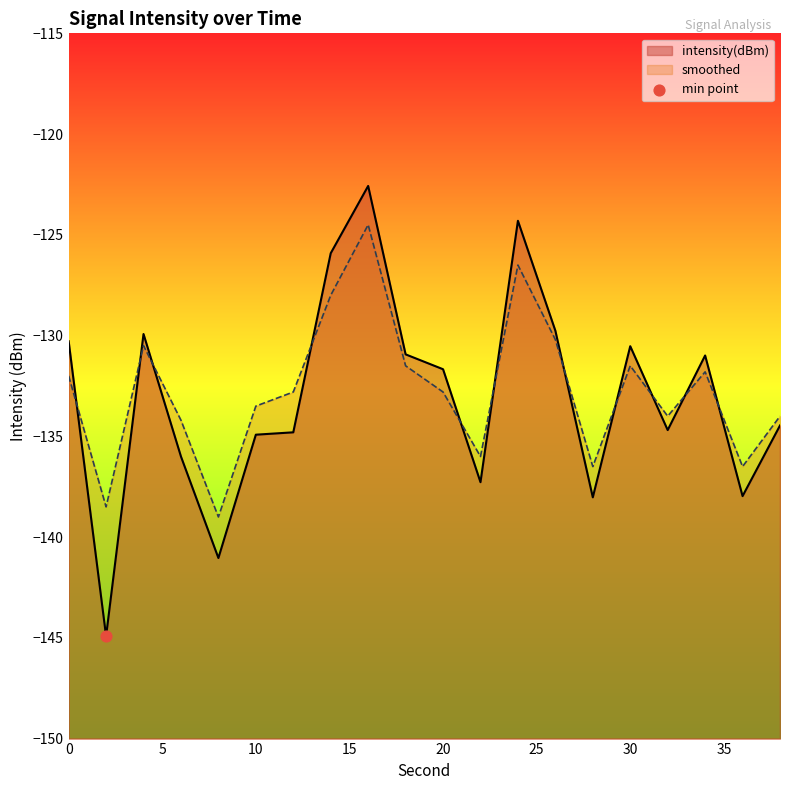

At which category is the sum across all series the highest?

16